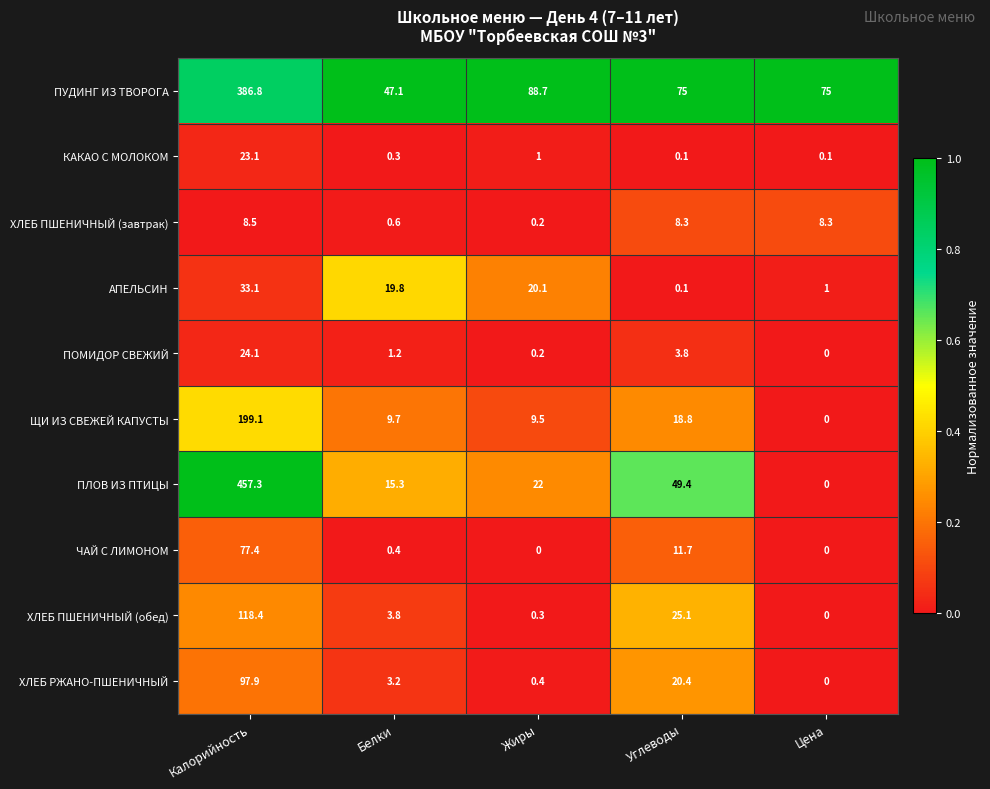

What is the difference between the second highest and minimum values in the ЧАЙ С ЛИМОНОМ series?

11.7